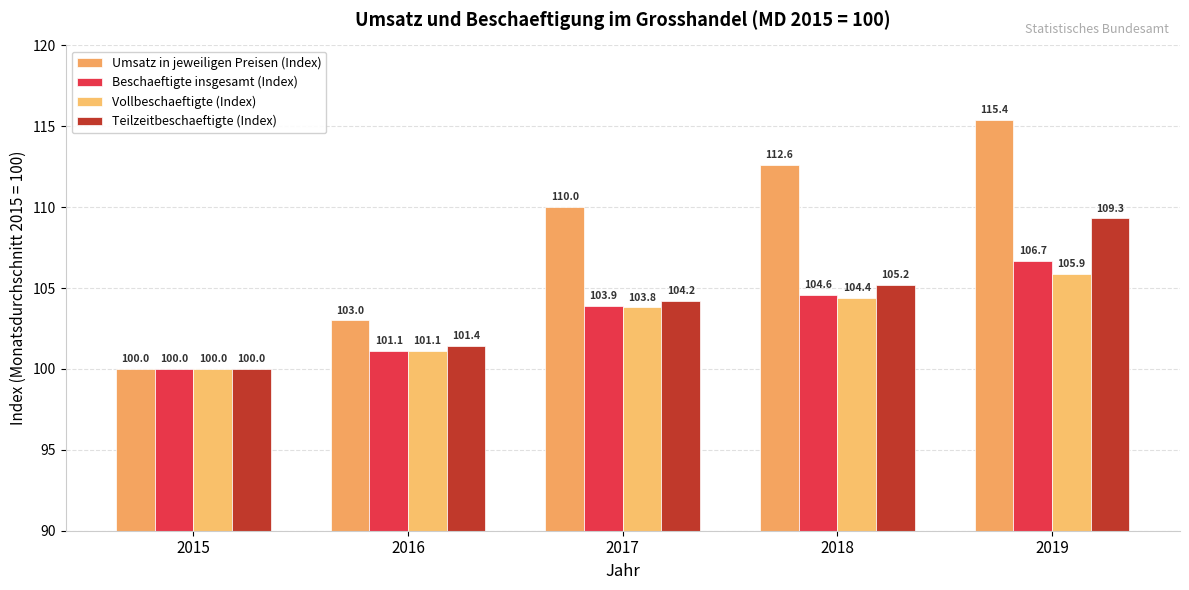

True or false: Teilzeitbeschaeftigte (Index) has a value of 52.4 at 2016.

False